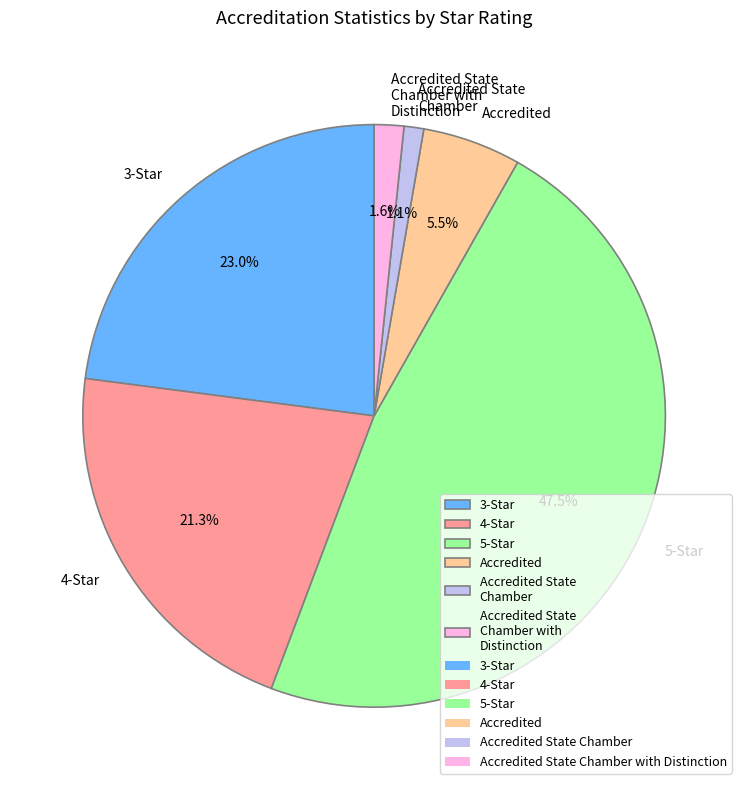

To the nearest percent, what is the difference between the 5-Star and Accredited State Chamber slice percentages?

46%